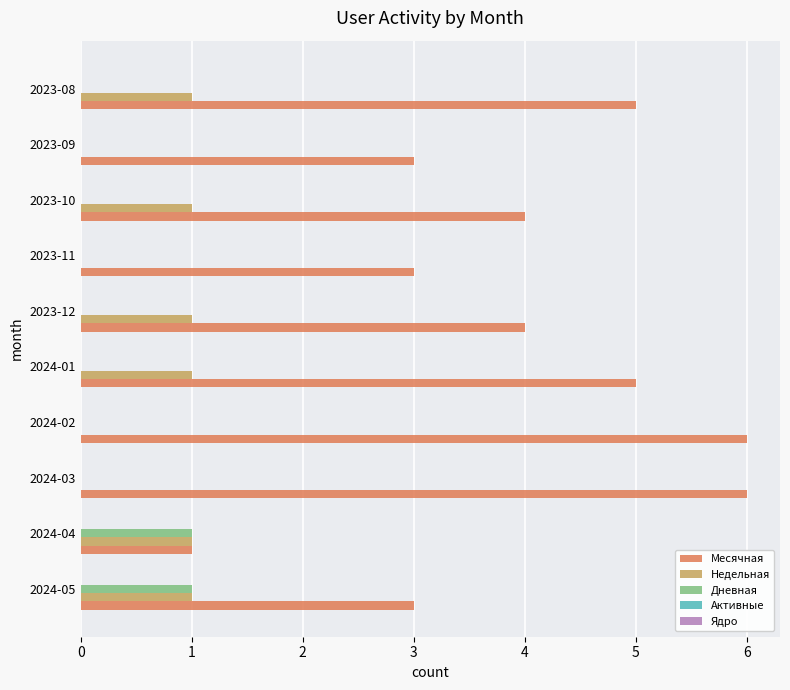

What is the maximum value shown in the chart?

6